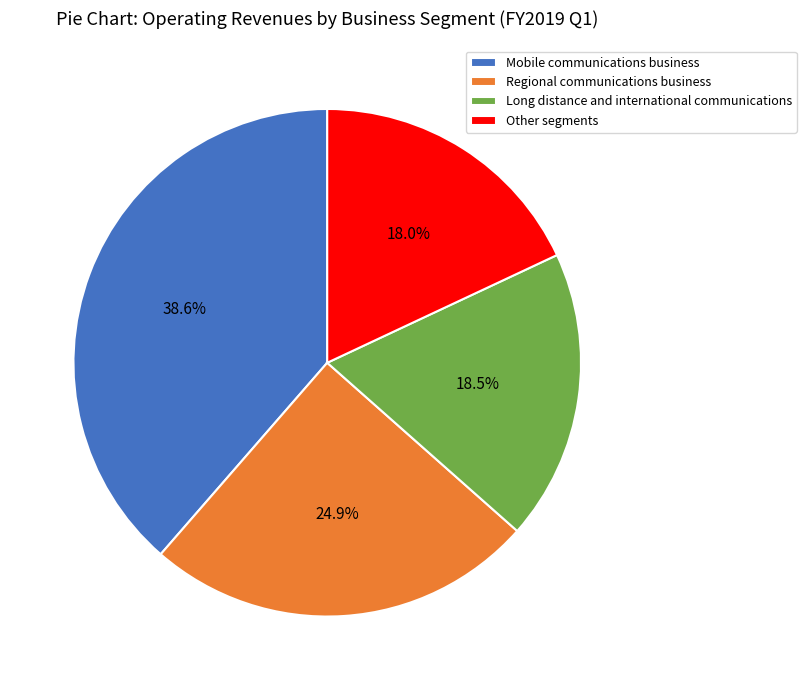

How many slices are in this pie chart?

4